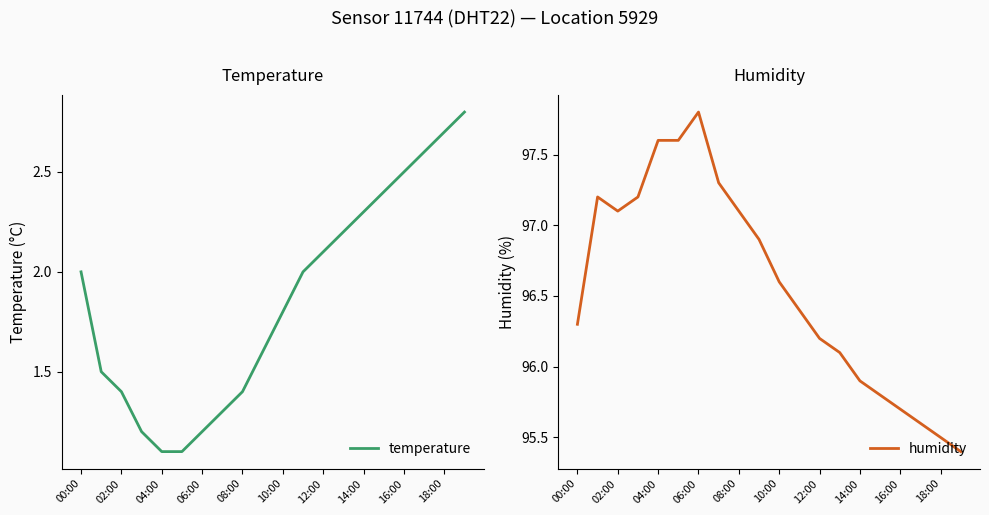

In humidity, how many points are higher than both neighbors (excluding endpoints)?

2